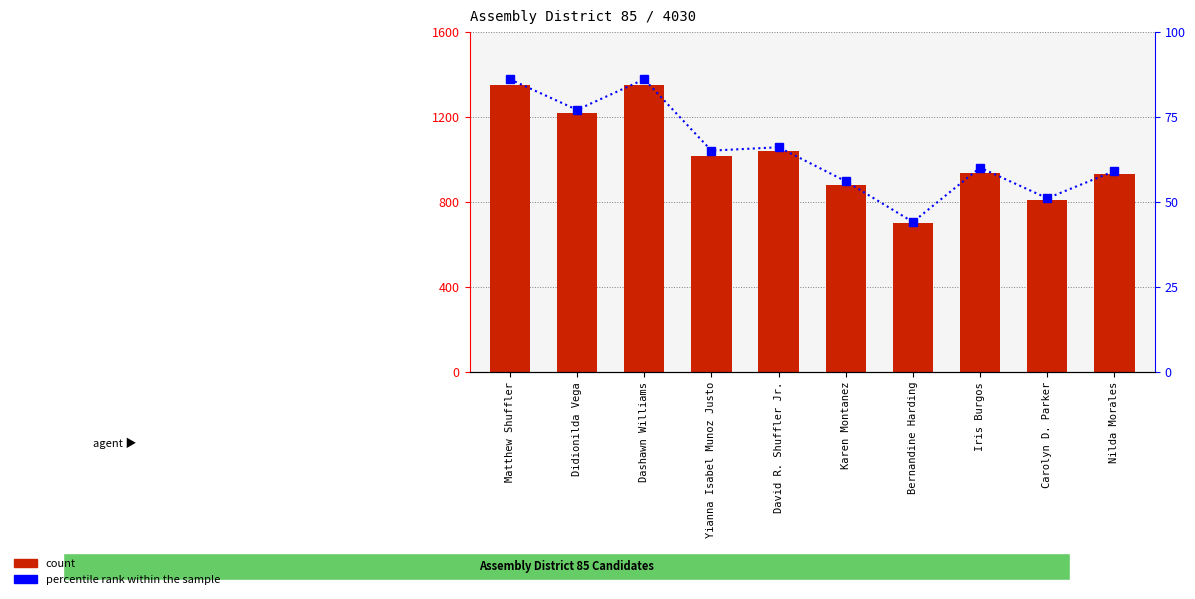

Does the chart contain stacked bars?

No